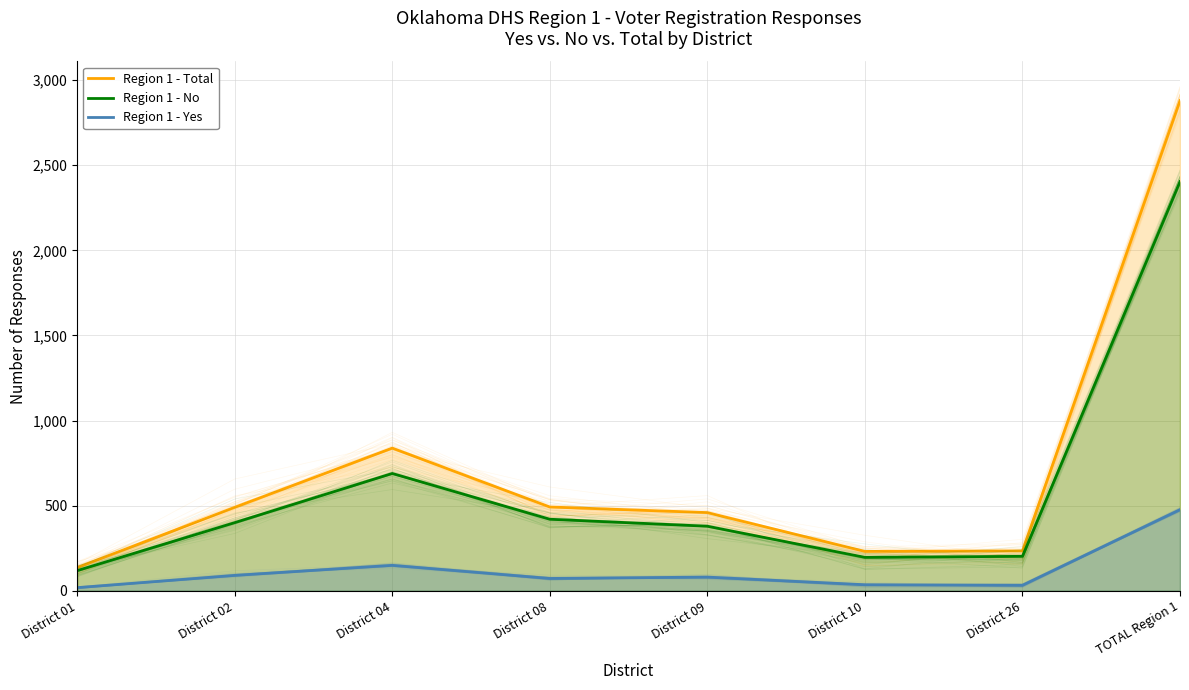

At which category is the sum across all series the highest?

TOTAL Region 1